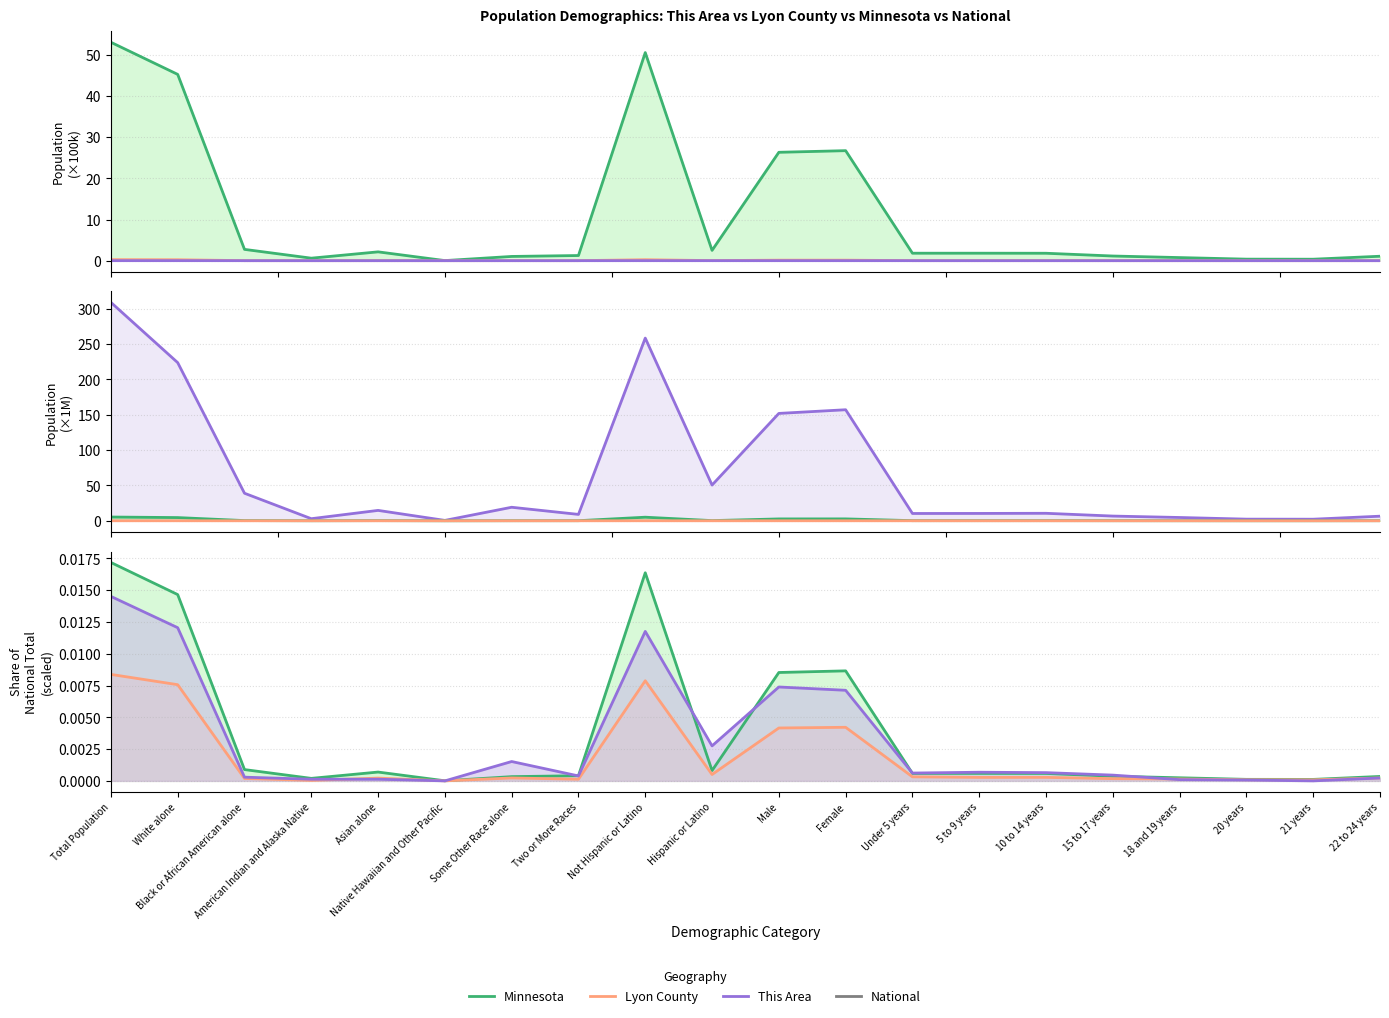

Where is This Area nearest to the value 0?

Native Hawaiian and Other Pacific